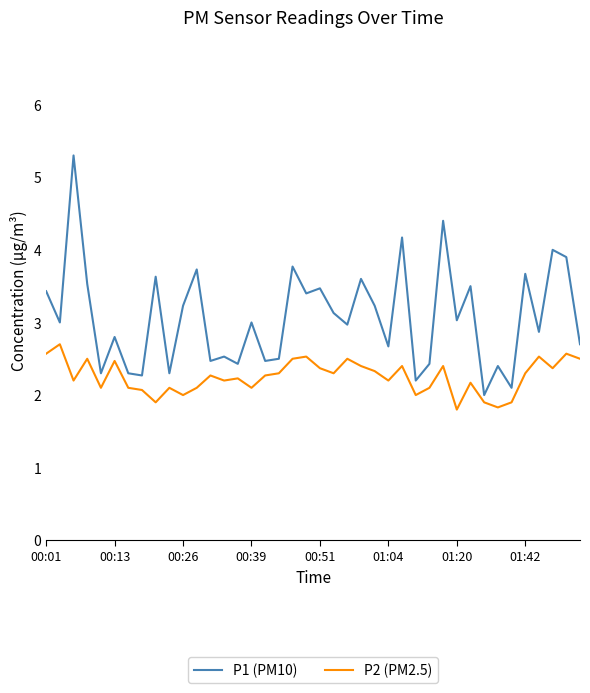

List the series in order of their overall mean, lowest first.

P2 (PM2.5), P1 (PM10)